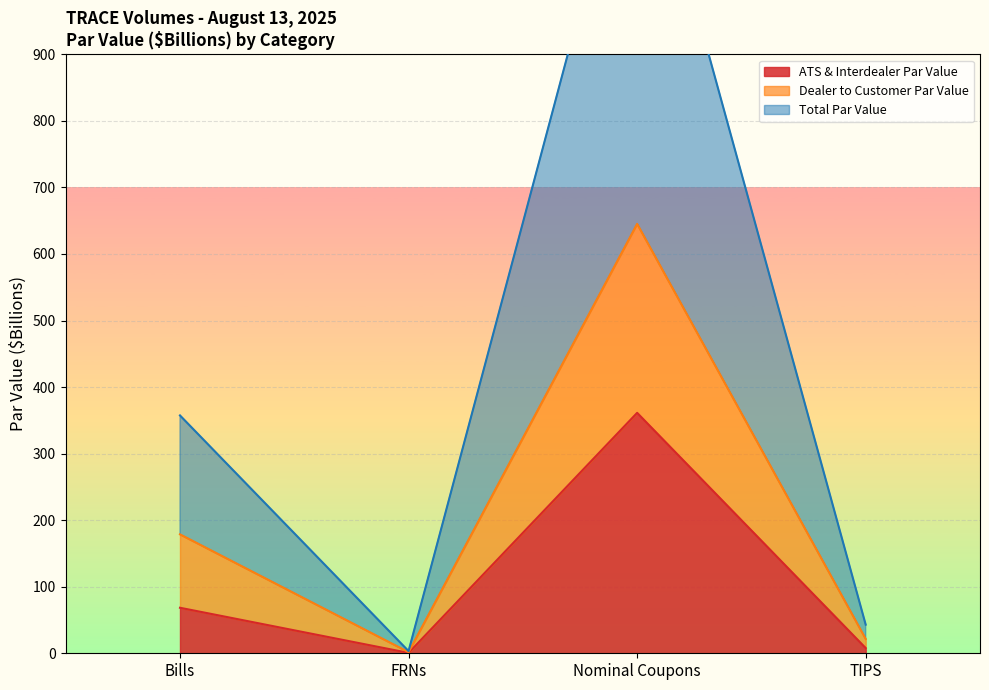

Where is ATS & Interdealer Par Value nearest to the value 180?

Bills